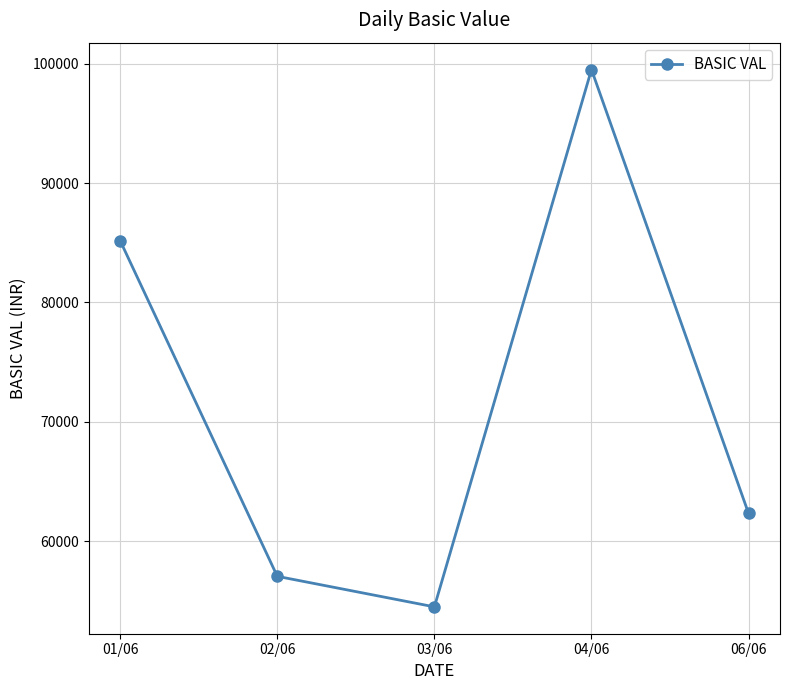

True or false: there are more than 1 points higher than both neighbors.

False